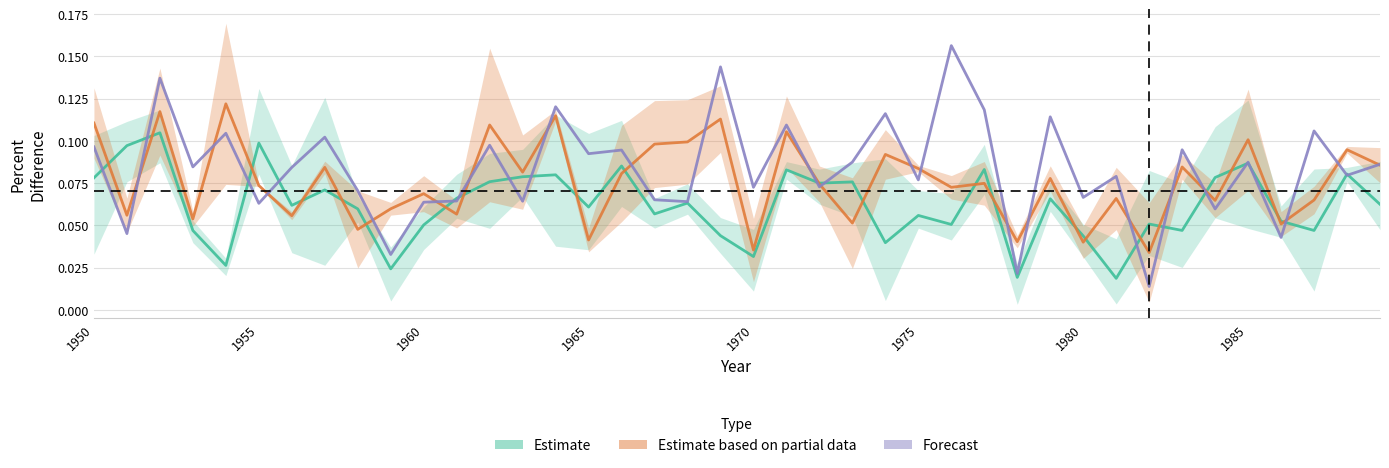

What is the difference between the maximum and minimum values in the Estimate based on partial data series?

0.1